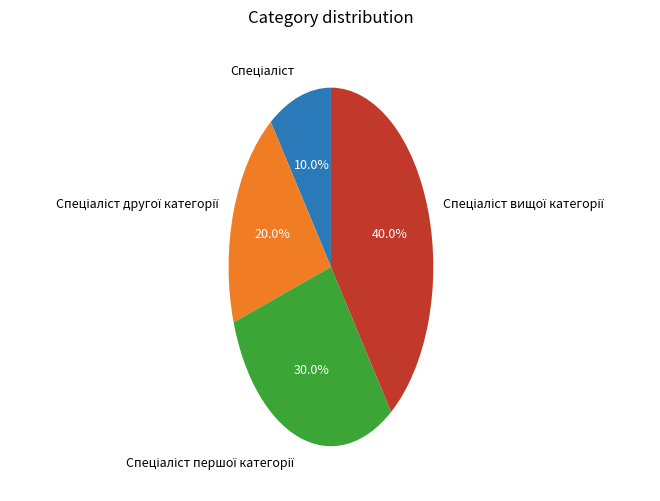

Does any single category account for the majority?

No